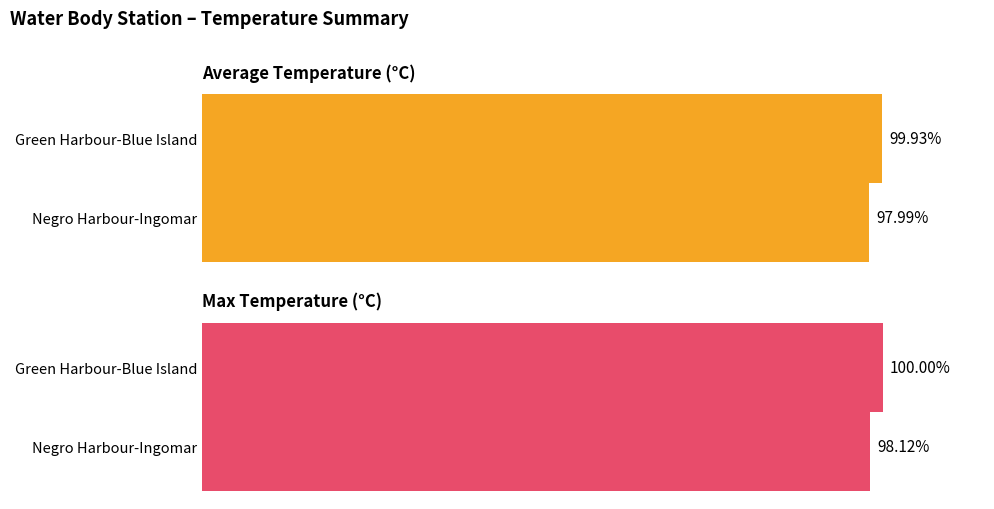

Is it true that Max Temperature (°C) equals 50.8 at Negro Harbour-Ingomar?

False